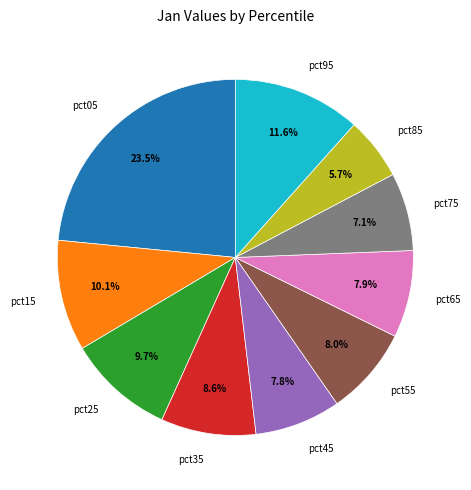

What is the largest slice in the pie chart?

pct05